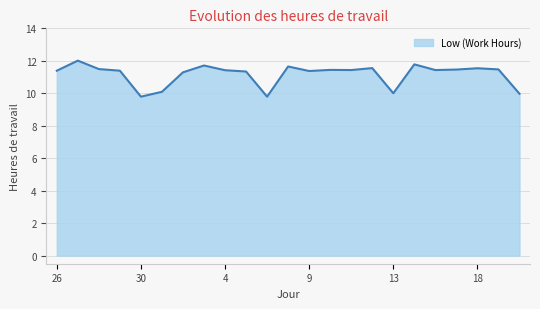

What is the minimum value shown in the chart?

9.8